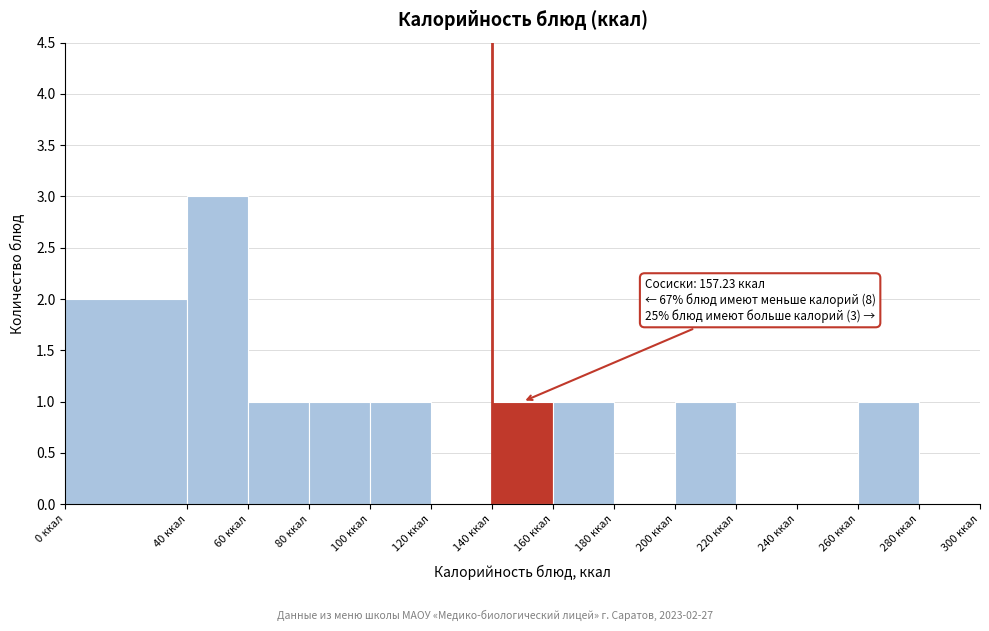

Which range on the x-axis has the tallest bar?

40 to 60